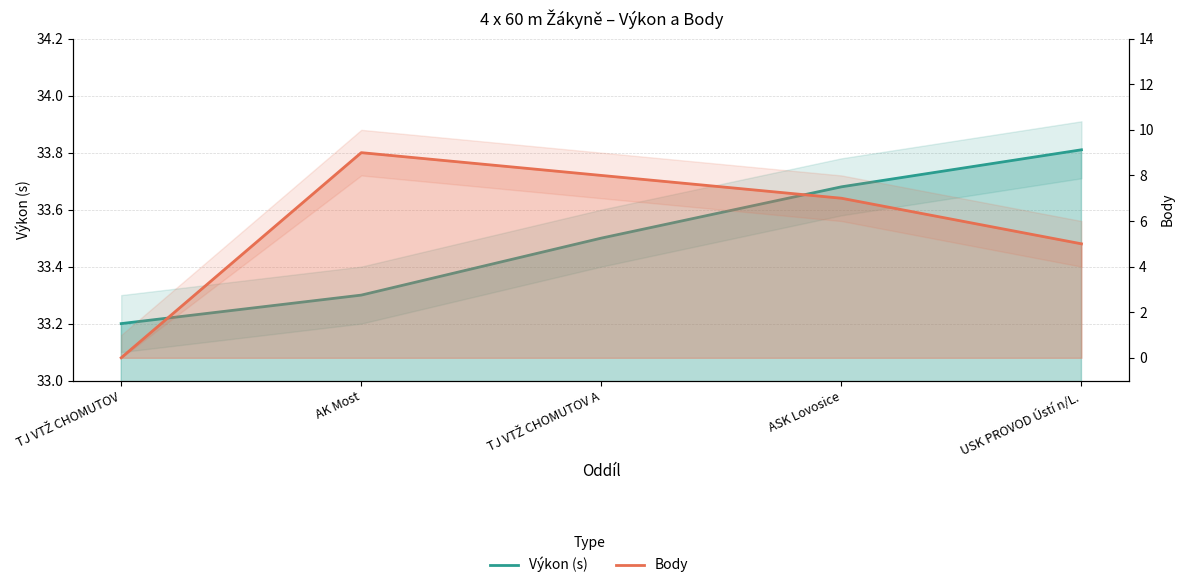

Is the value of Výkon (s) at USK PROVOD Ústí n/L. greater than the value of Body at USK PROVOD Ústí n/L.?

Yes